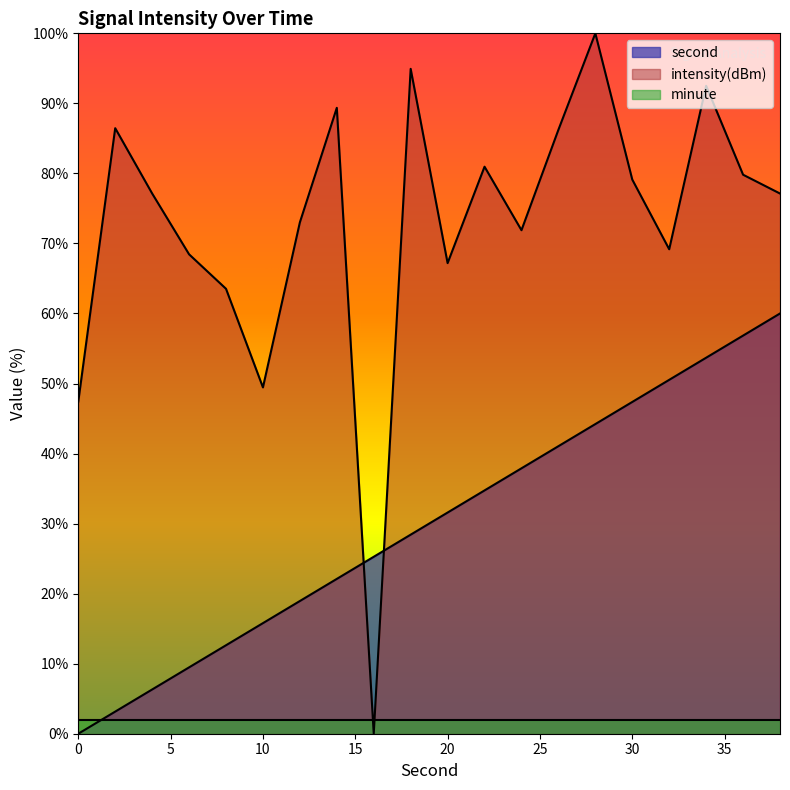

What is the difference between the maximum and minimum values in the second series?

60.0